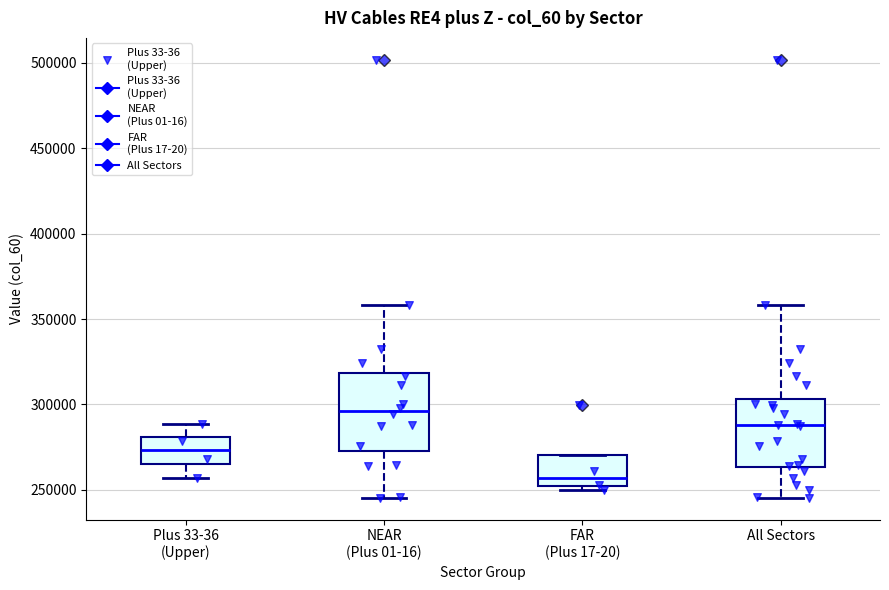

Comparing the boxes themselves (not the whiskers), which one is the tallest?

NEAR (Plus 01-16)